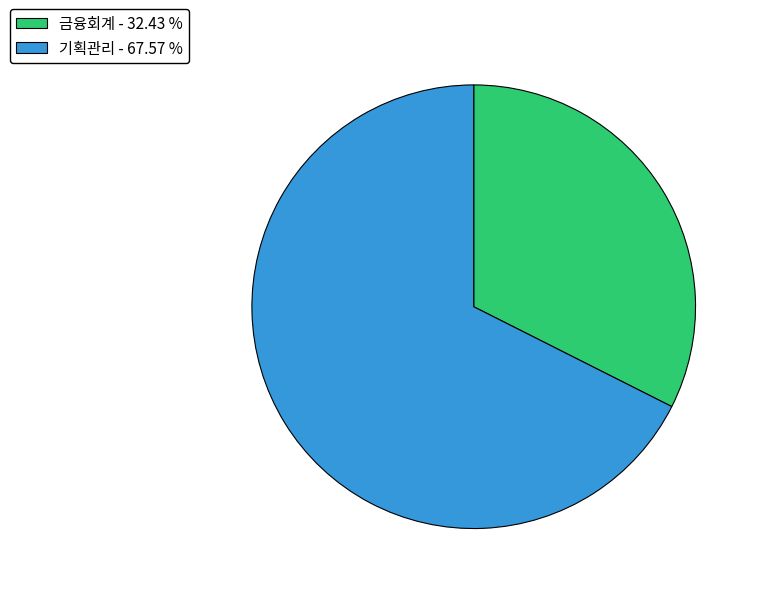

Combined, do 기획관리 - 67.57 % and 금융회계 - 32.43 % account for over 50%?

Yes